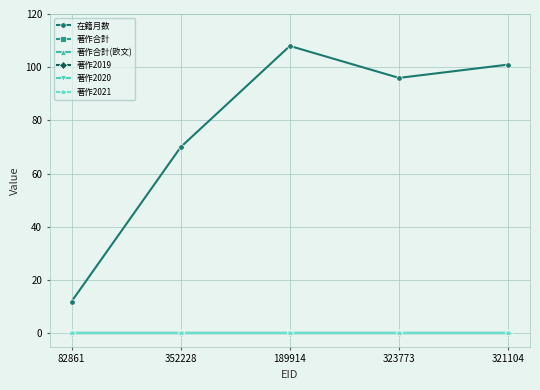

Does the chart have visible grid lines?

Yes